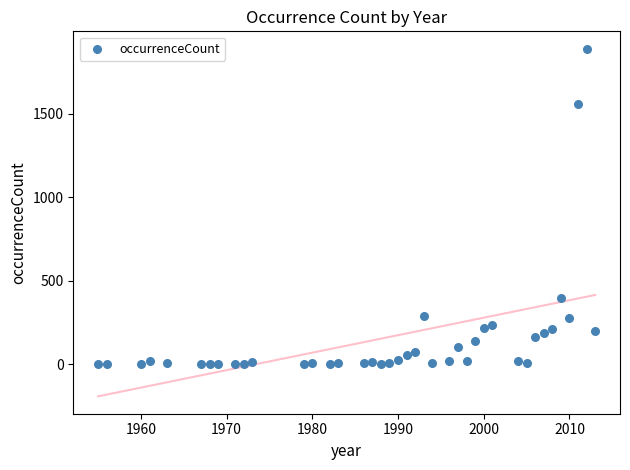

What Y value in the scatter plot is closest to 945?

400